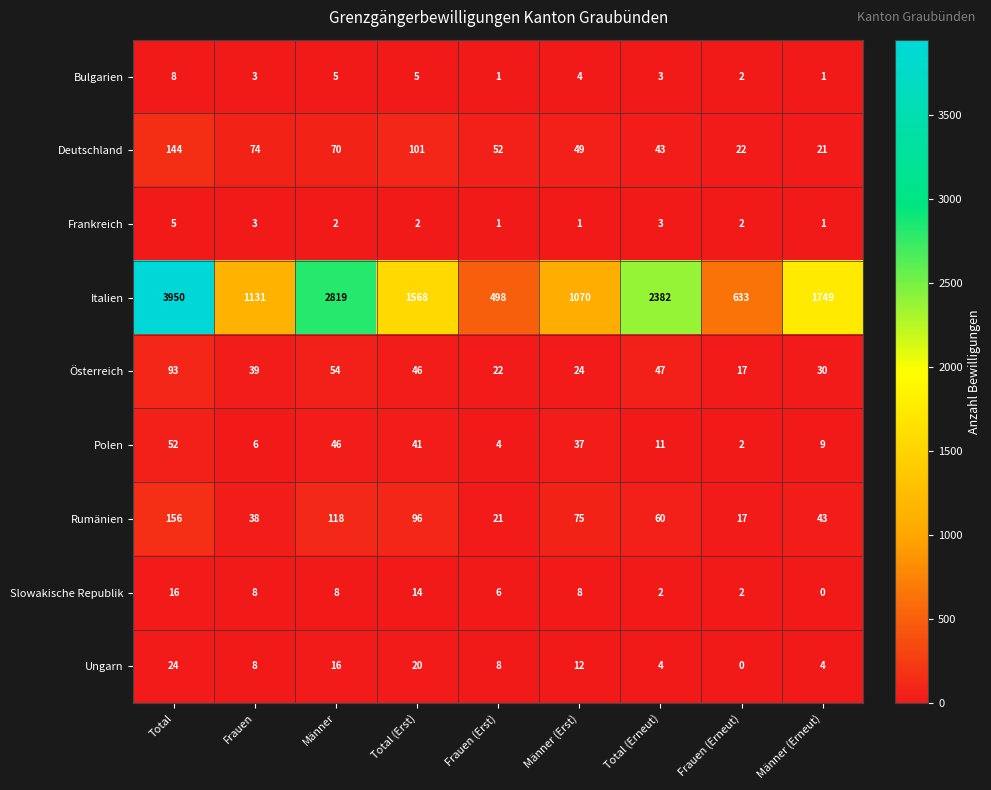

At which category does the chart reach its peak across all series?

Total